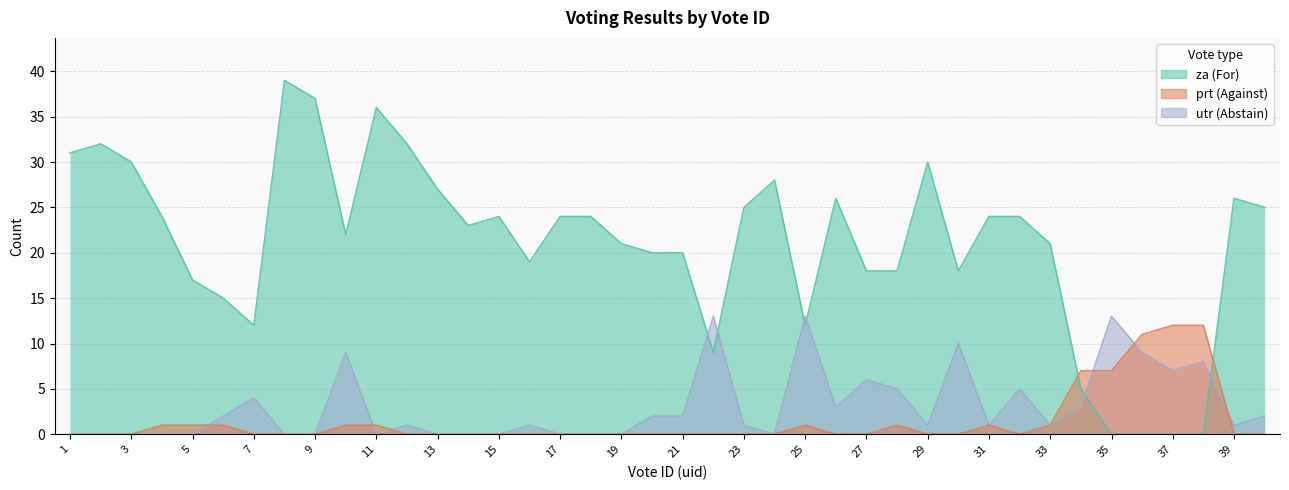

Is the value of utr at 23 greater than the value of prt at 40?

Yes